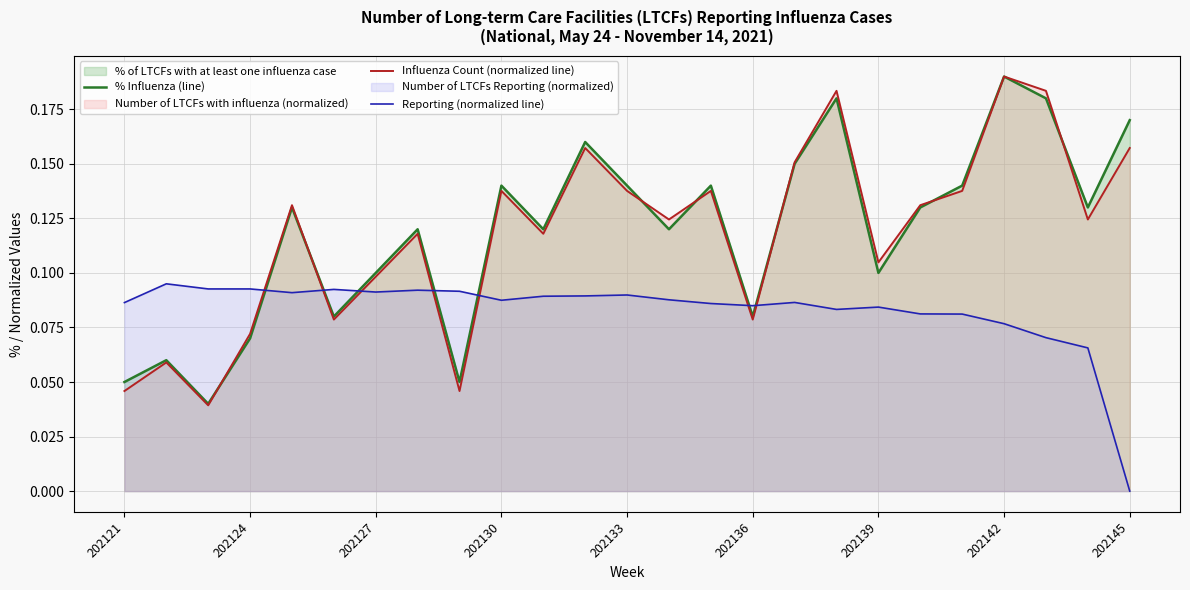

Which series changed the most between 202121 and 202145?

% Influenza (line)